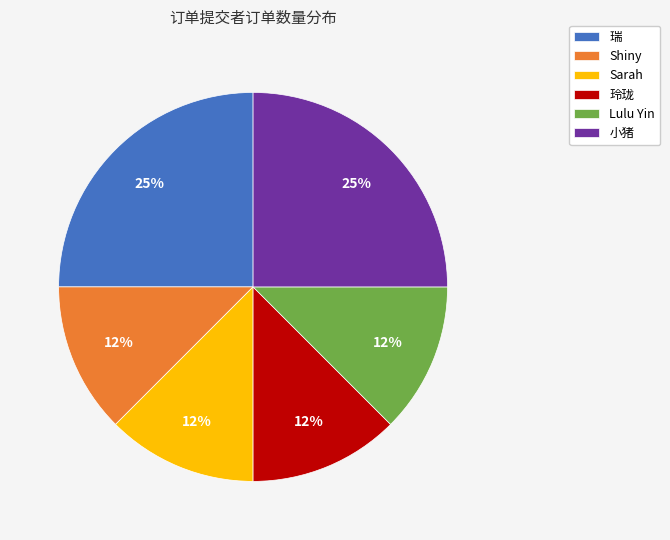

Does Shiny account for over 50% of the chart?

No